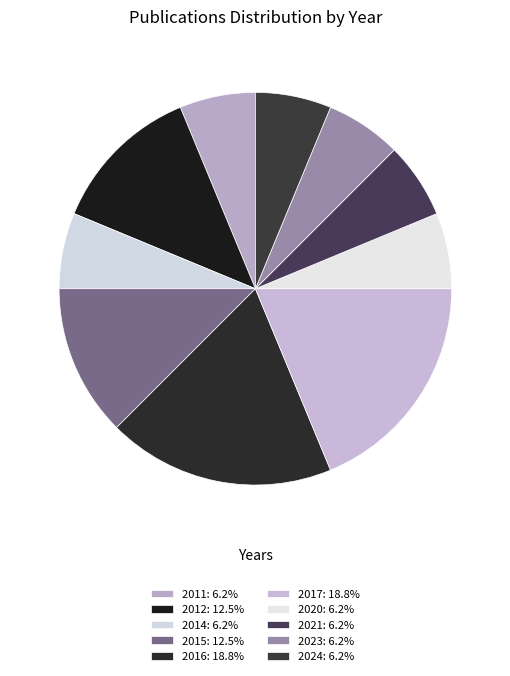

How many slices are in this pie chart?

10